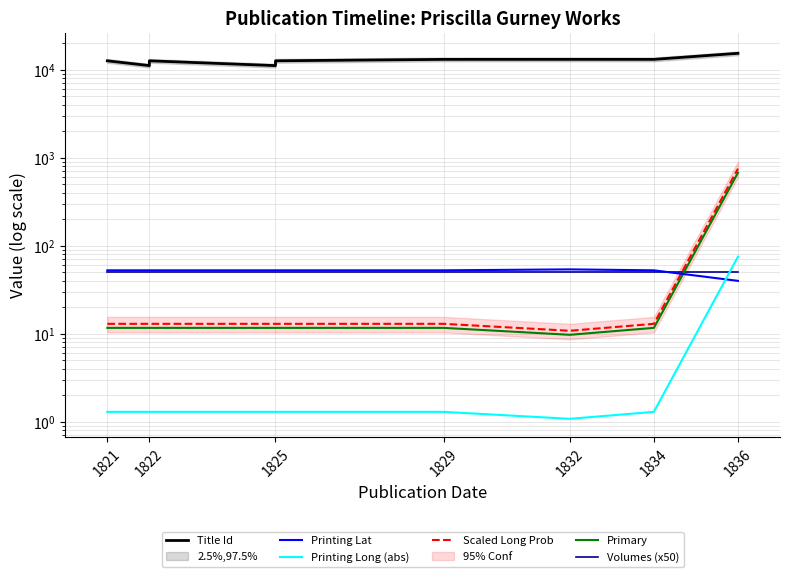

What is the minimum value shown in the chart?

1.1